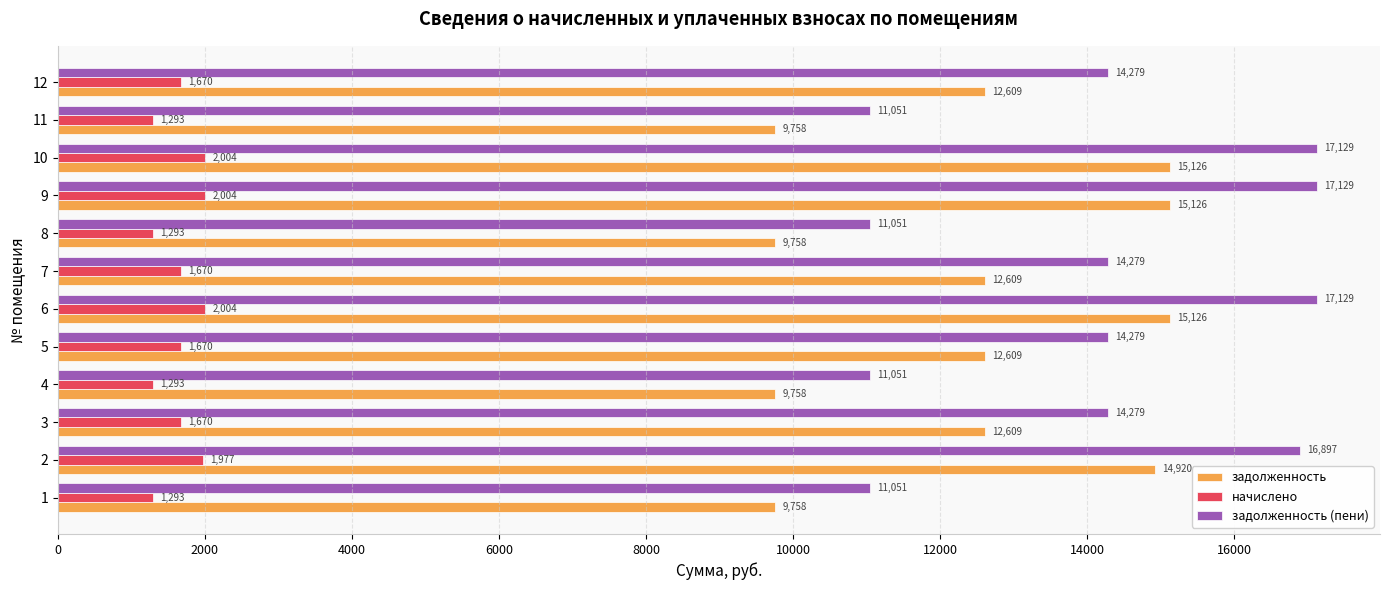

Count the number of data series in this chart.

3